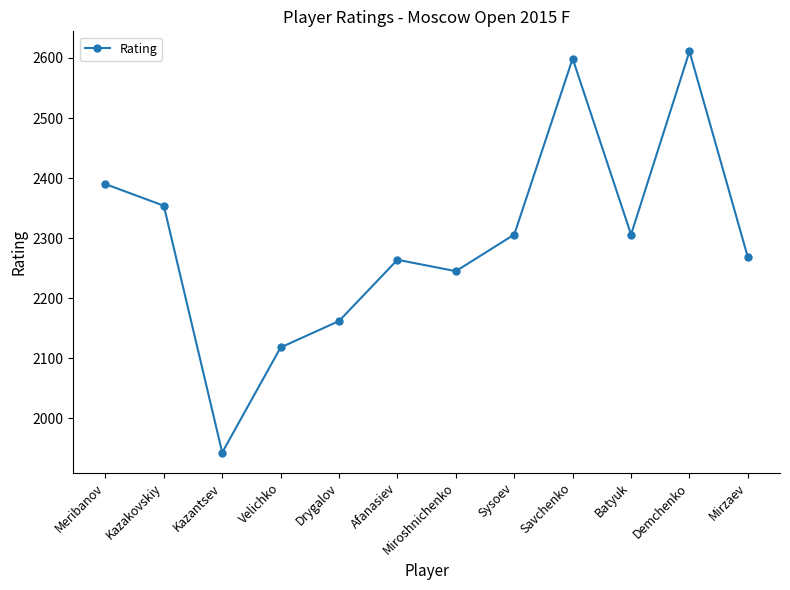

What is the smallest value displayed?

1943